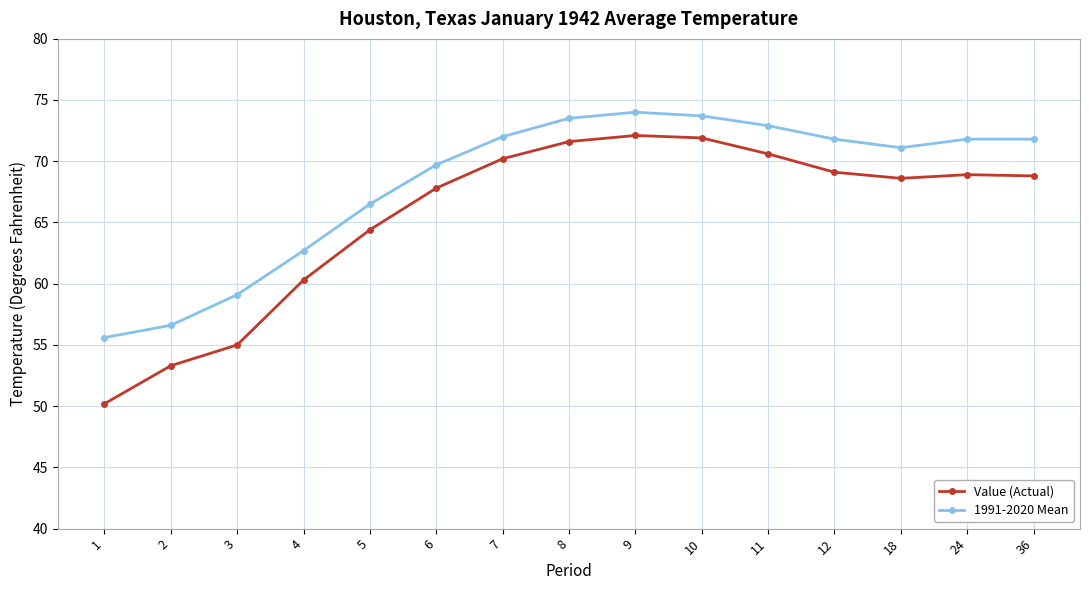

What is the spread (max minus min) of values at 36?

3.0